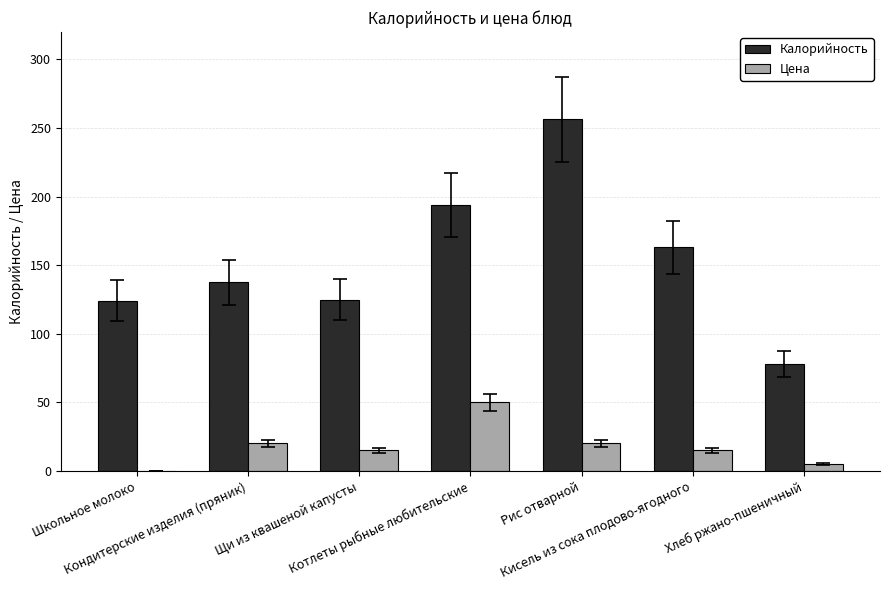

At which category is the sum across all series the highest?

Рис отварной